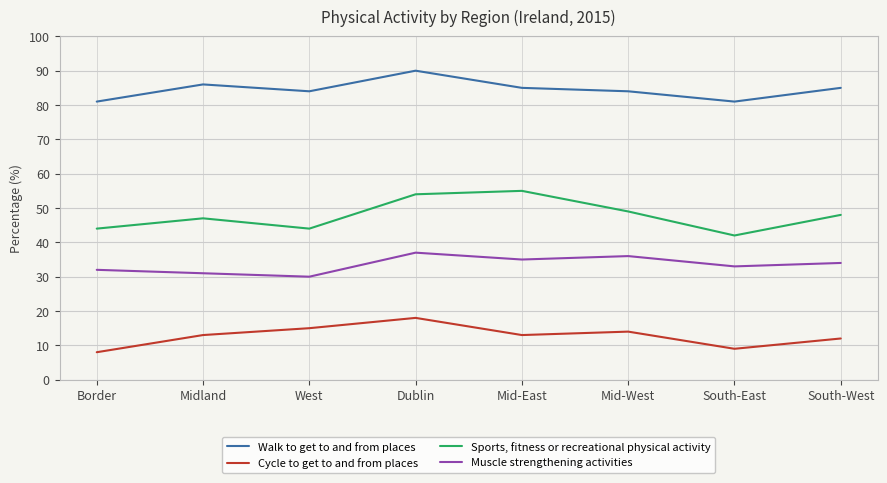

List the labels in order of Muscle strengthening activities value, largest first.

Dublin, Mid-West, Mid-East, South-West, South-East, Border, Midland, West